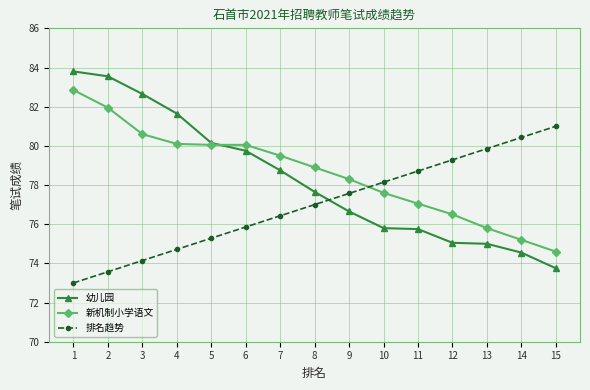

Is it true that 幼儿园 equals 82.7 at 3?

True